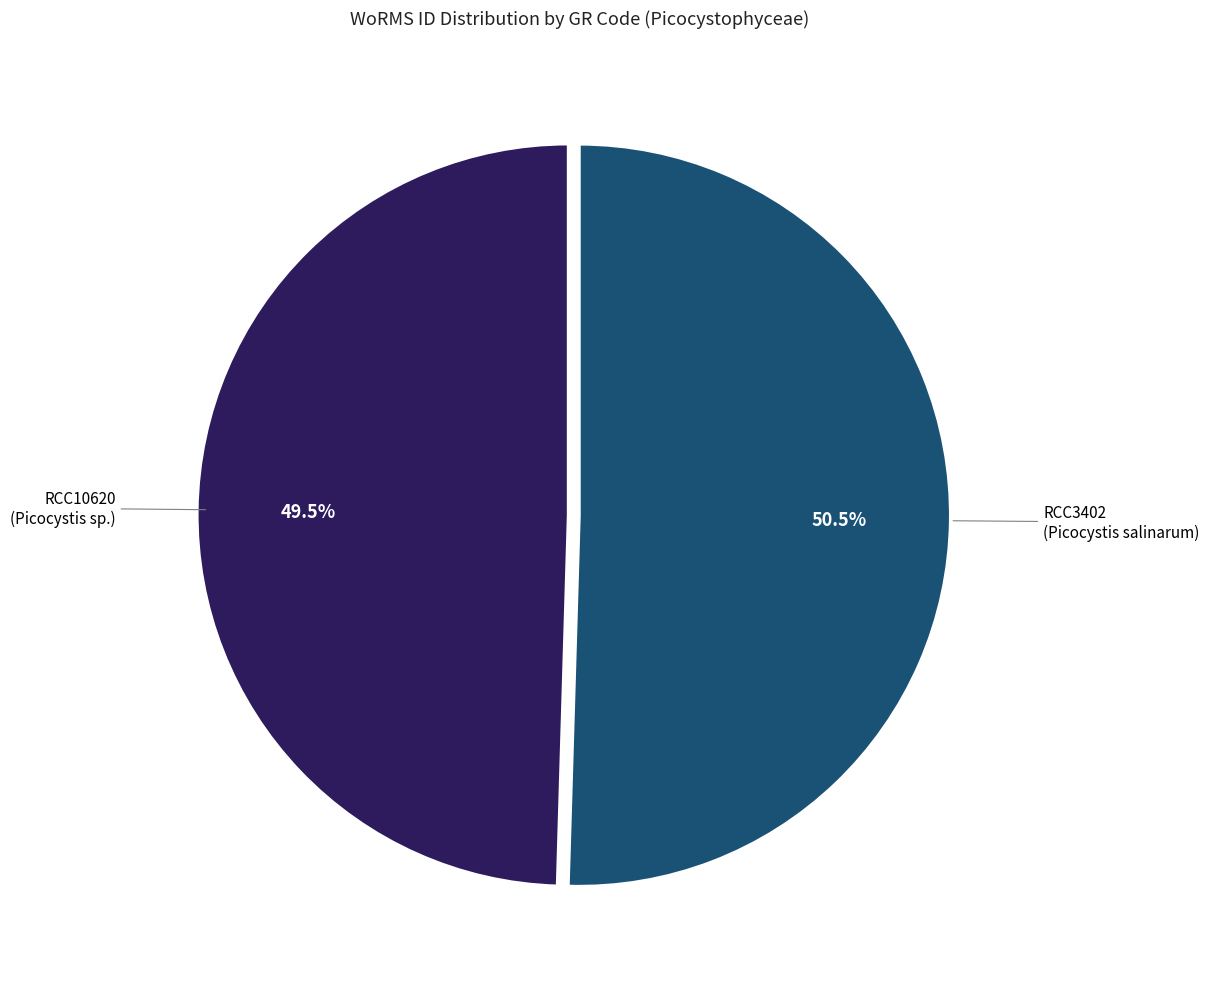

Which has a higher value, RCC10620 or RCC3402?

RCC3402